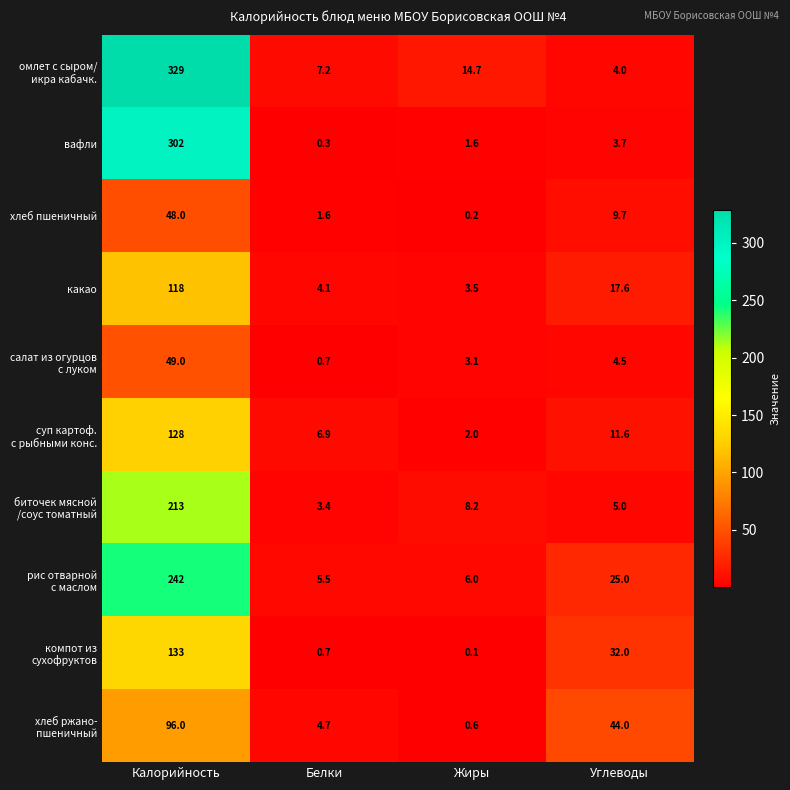

What is the highest value of the какао series?

118.0